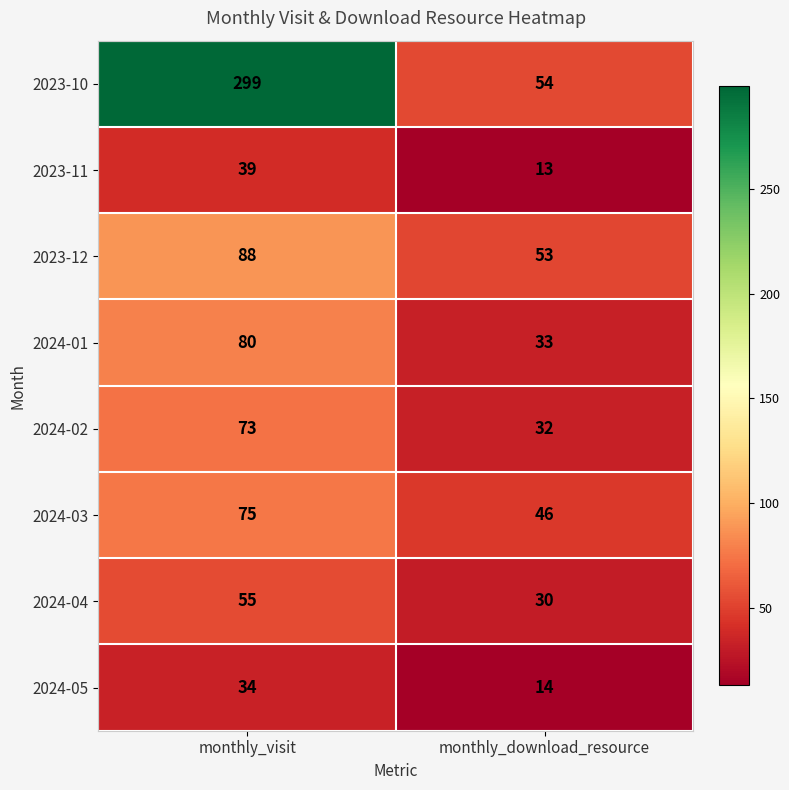

At how many categories does at least one series exceed 119?

1